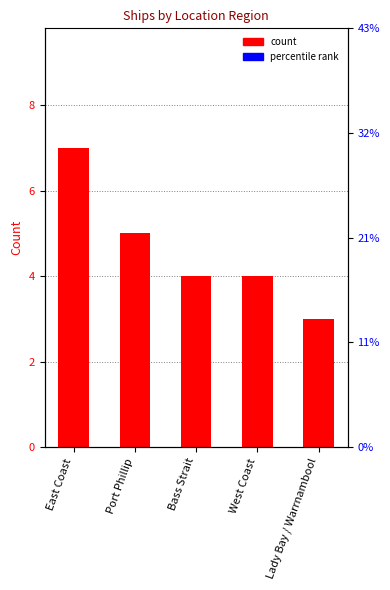

How many distinct data groups are displayed?

1